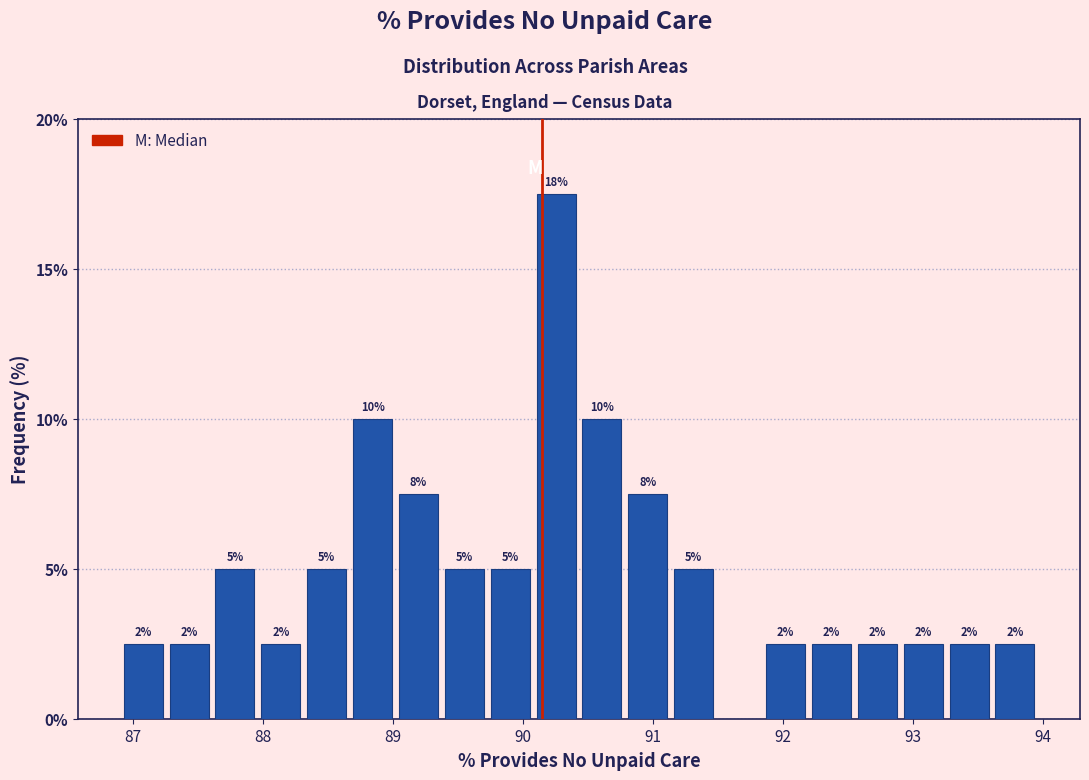

Read against the x-axis, roughly where is the centre of the tallest bar?

90.3